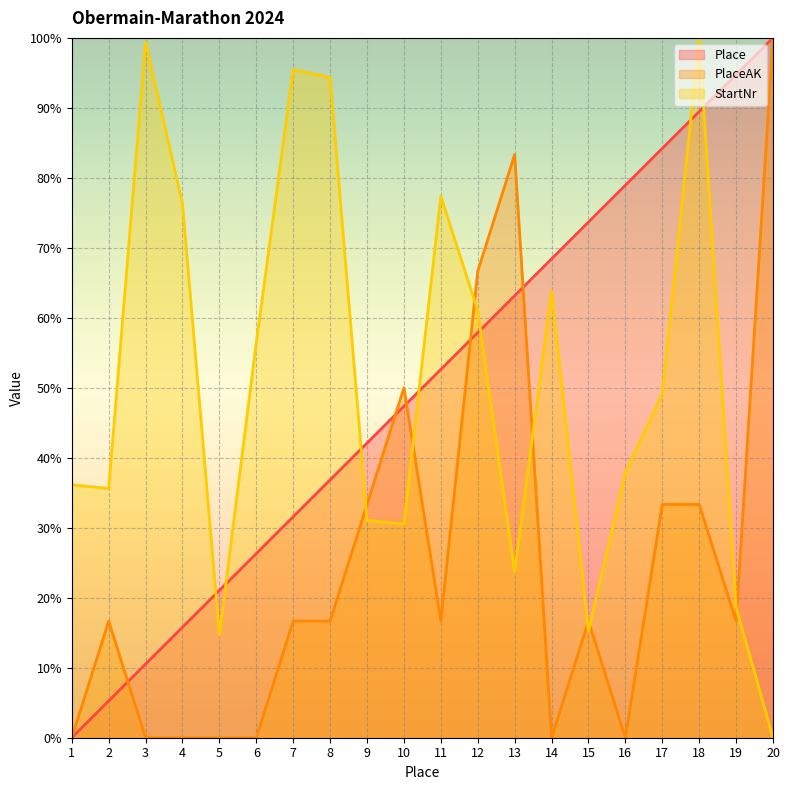

The value of Place line at 19 is 60.8. True or false?

False